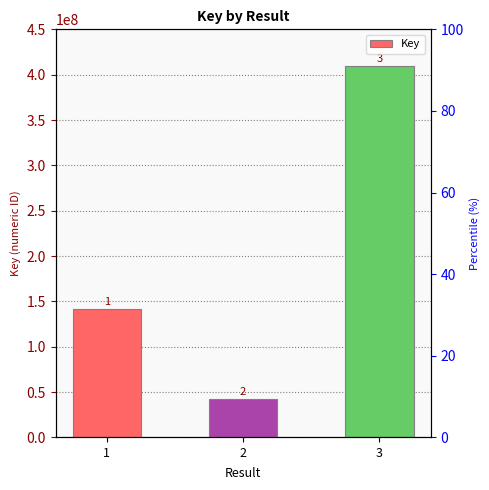

How many data points are above 141405496?

1